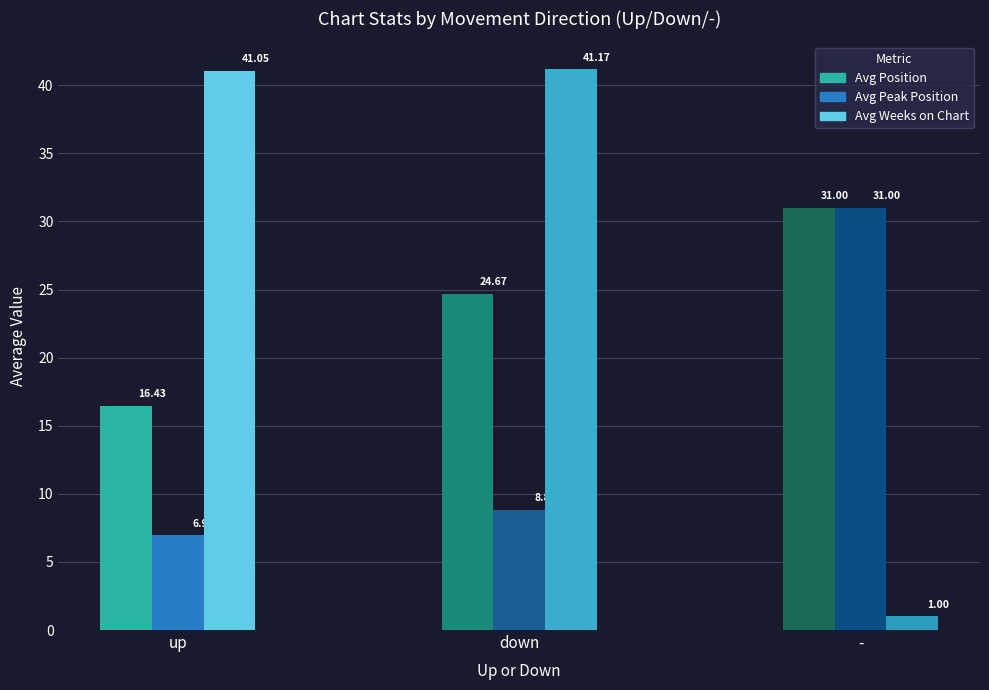

List the series in order of their overall mean, lowest first.

Avg Peak Position, Avg Position, Avg Weeks on Chart